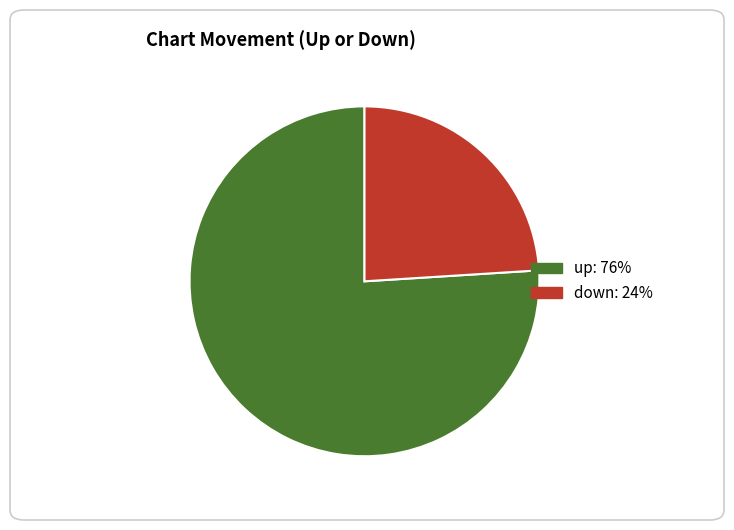

Which has a higher value, down or up?

up